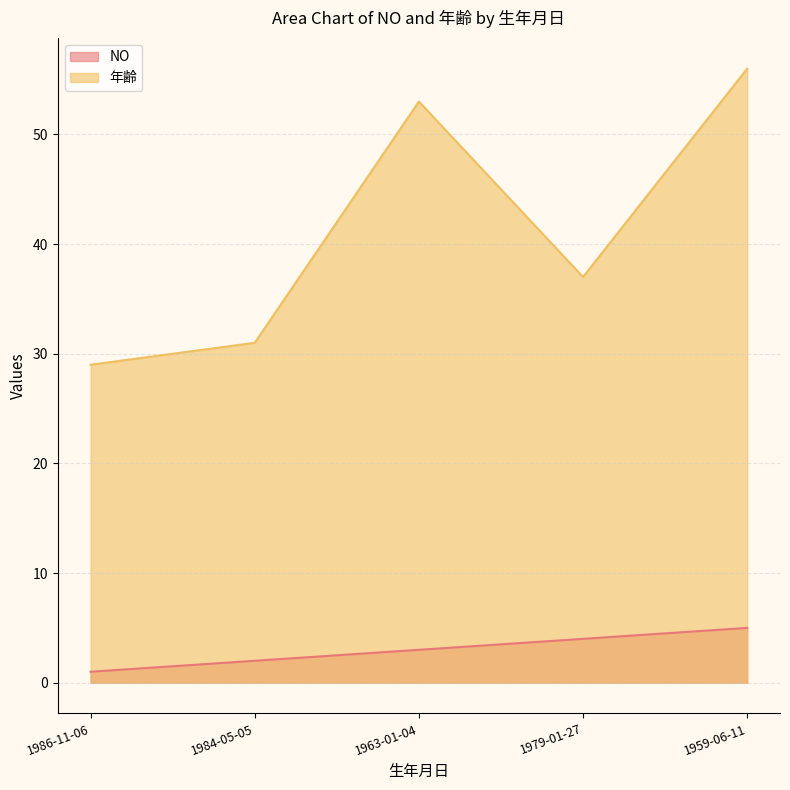

Rank the categories by 年齢 value from highest to lowest.

1959-06-11, 1963-01-04, 1979-01-27, 1984-05-05, 1986-11-06